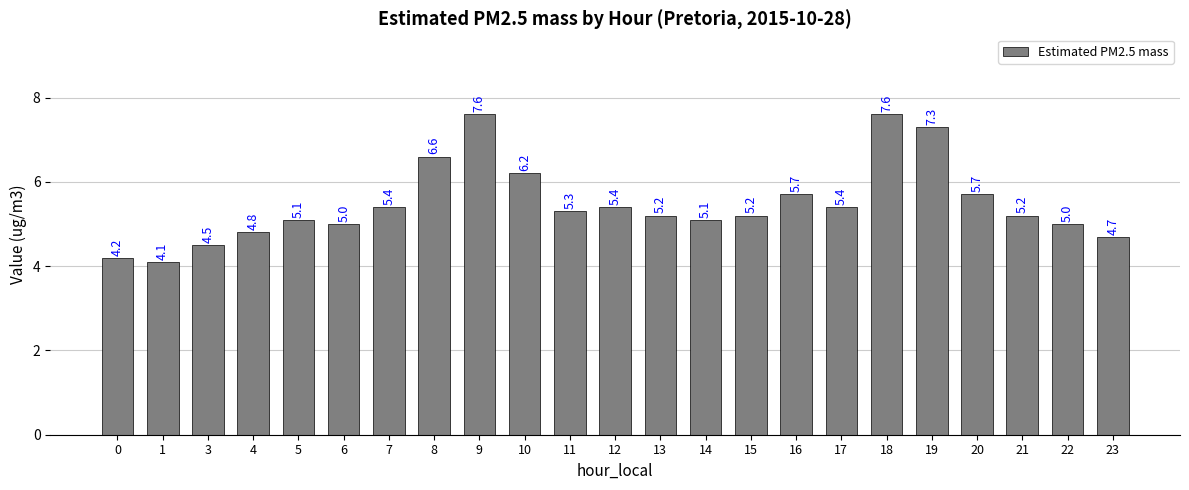

At which label does the data first exceed 5?

5